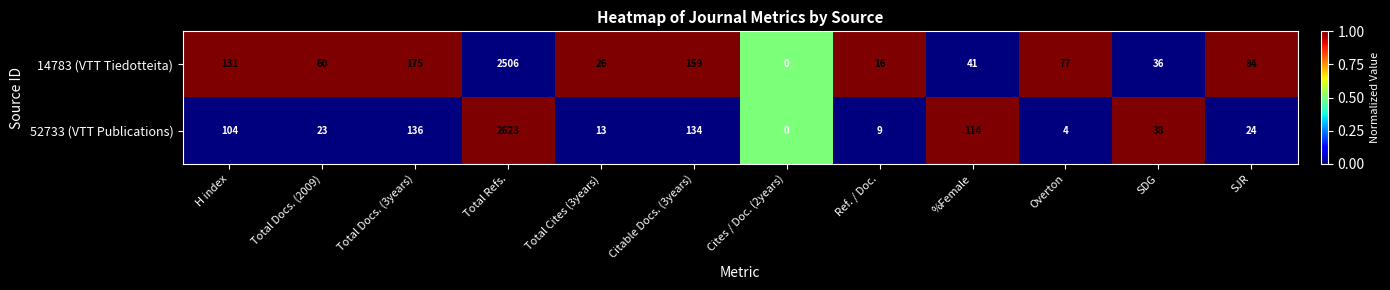

Which series has the largest range (max minus min)?

52733 (VTT Publications)